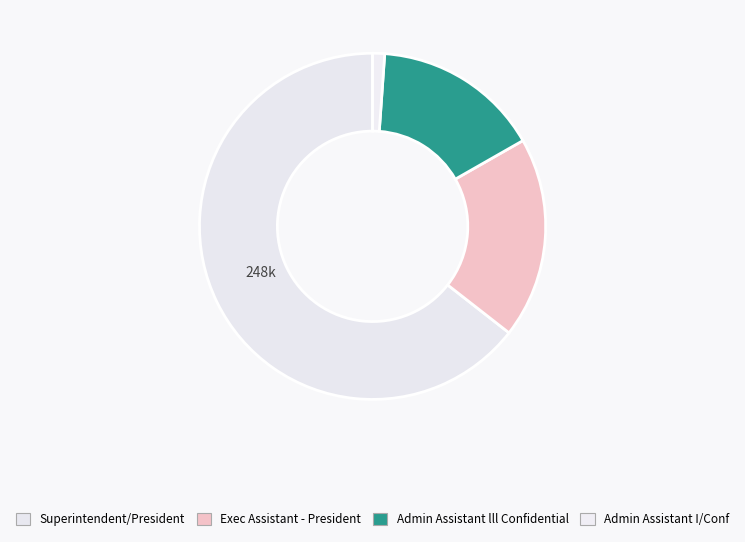

Count the number of slices in the pie.

4